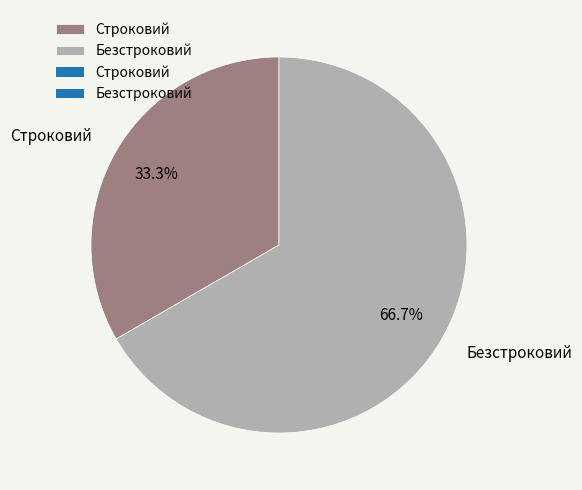

Is it true that Безстроковий is 67% of the pie?

True